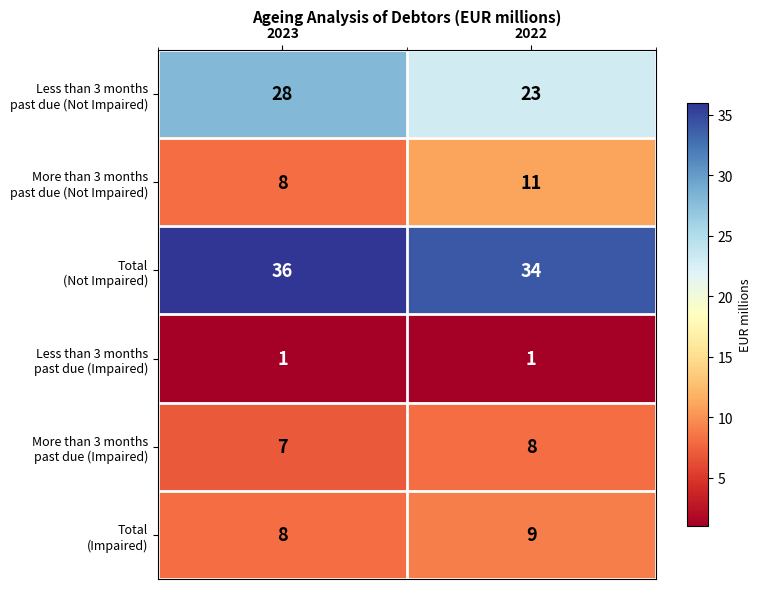

At which category is the sum across all series the highest?

2023